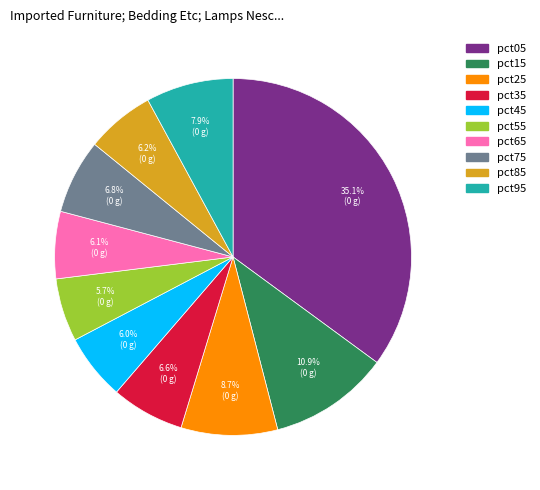

The pct05 slice represents 25% of the pie. True or false?

False